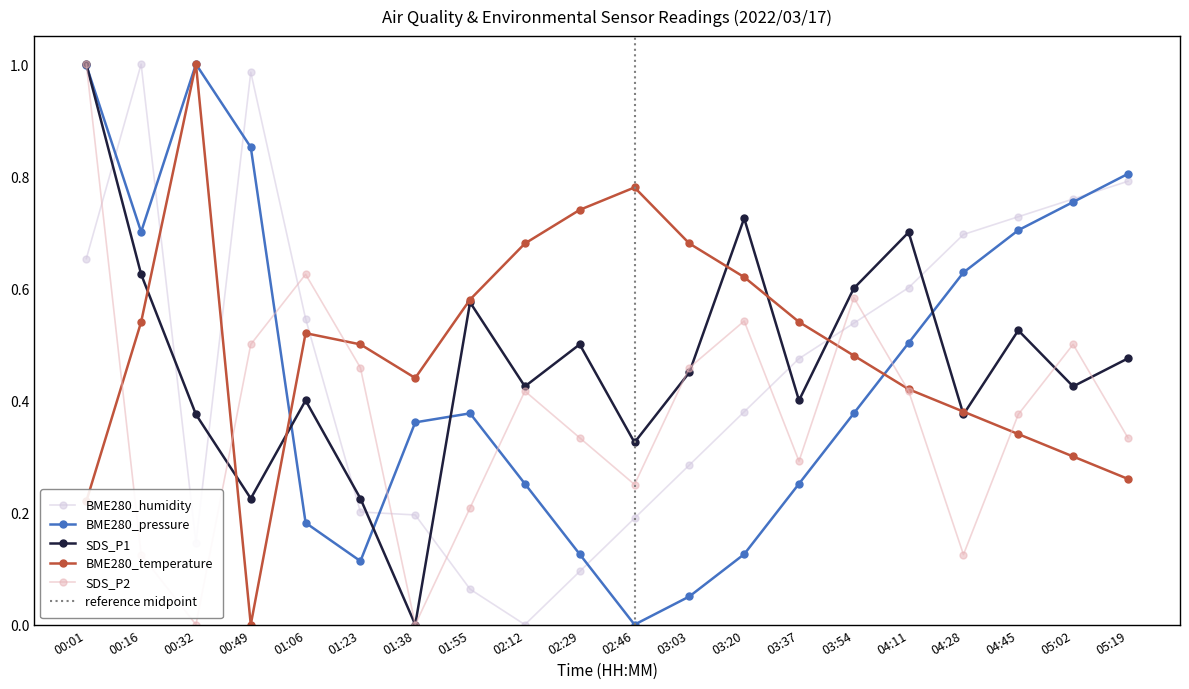

What are all the series names shown in the legend?

BME280_humidity, BME280_pressure, SDS_P1, BME280_temperature, SDS_P2